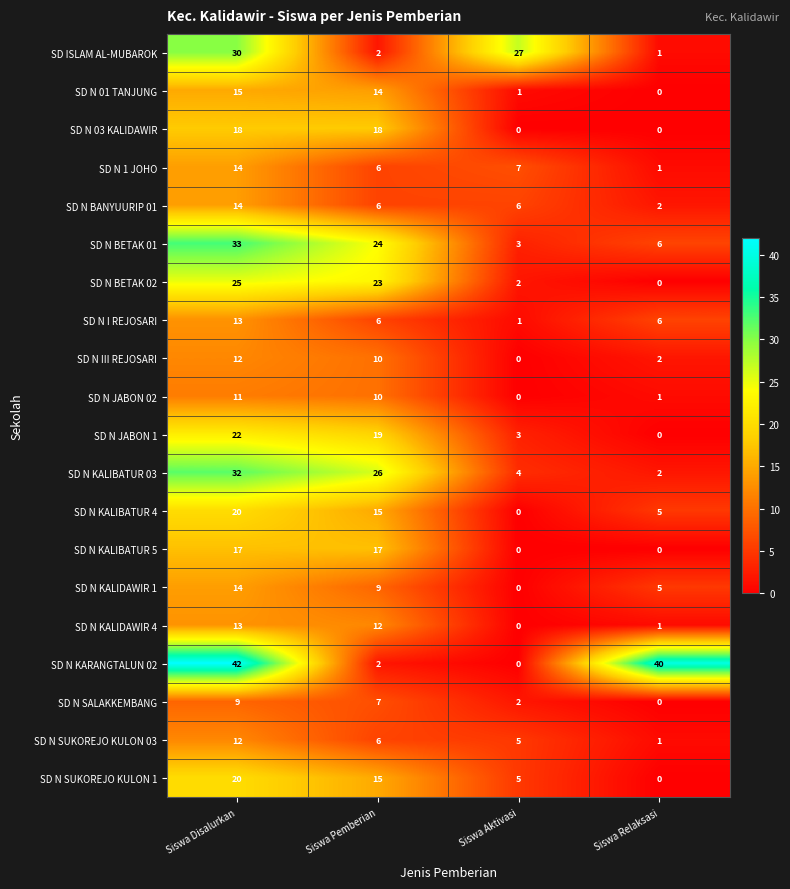

Count the number of data series in this chart.

20